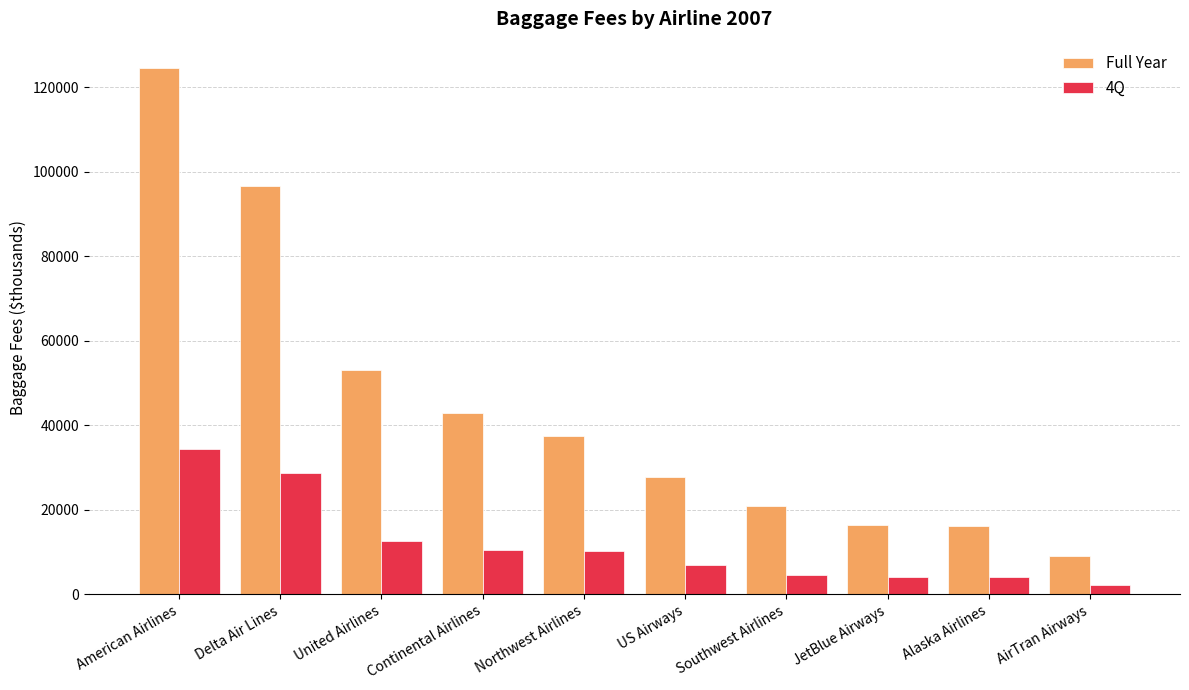

At which category is the sum across all series the highest?

American Airlines